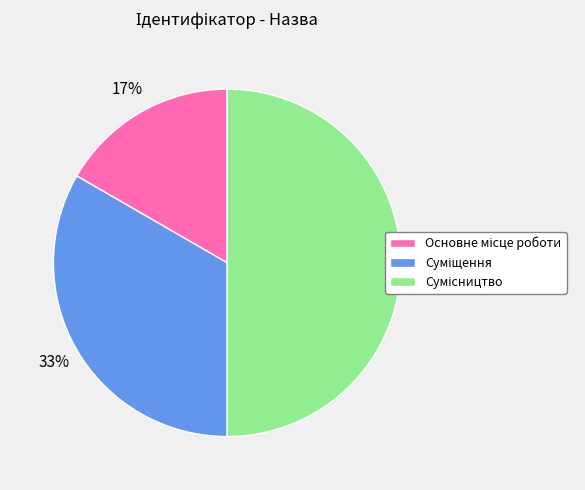

To the nearest percent, what is the average slice percentage?

33%